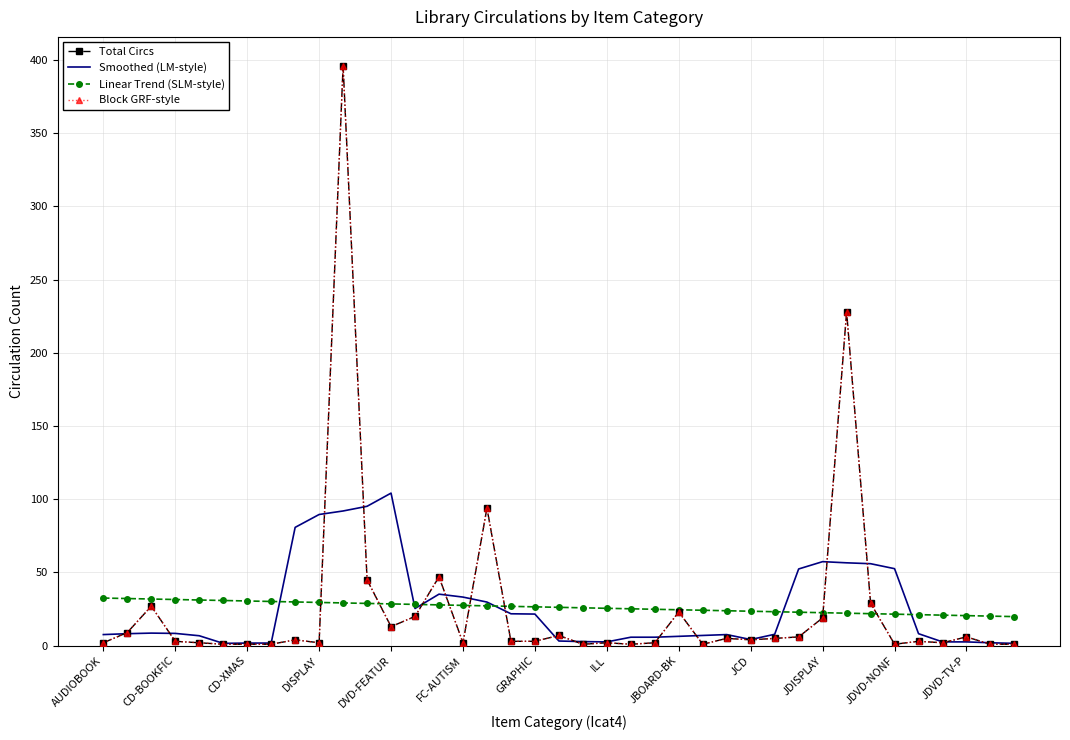

After their last crossing, which series has the higher values: Linear Trend (SLM-style) or Smoothed (LM-style)?

Linear Trend (SLM-style)